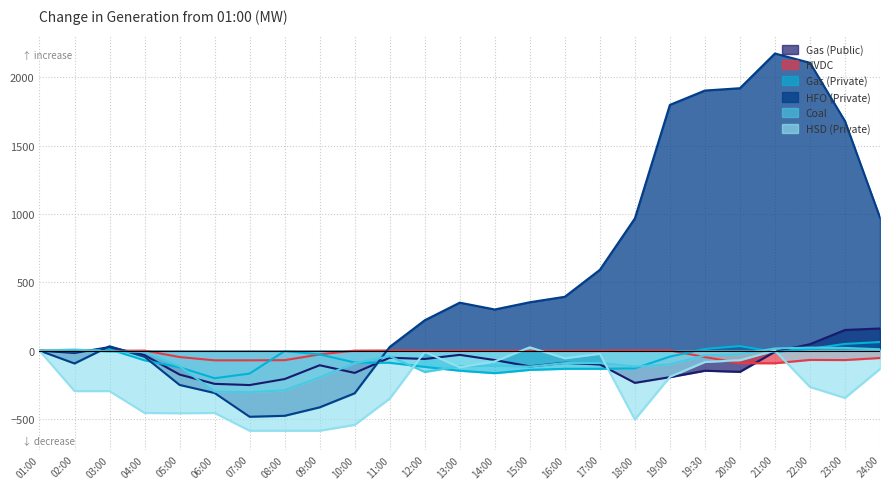

True or false: Coal has more than 0 points higher than both neighbors.

True